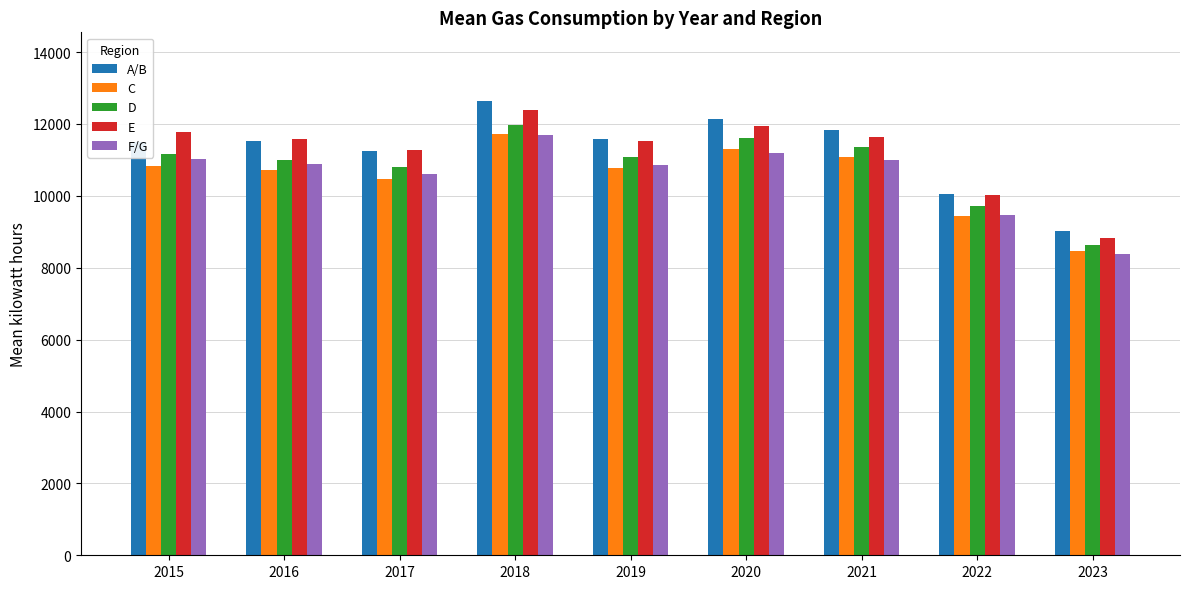

Which series changed the most between 2016 and 2021?

C